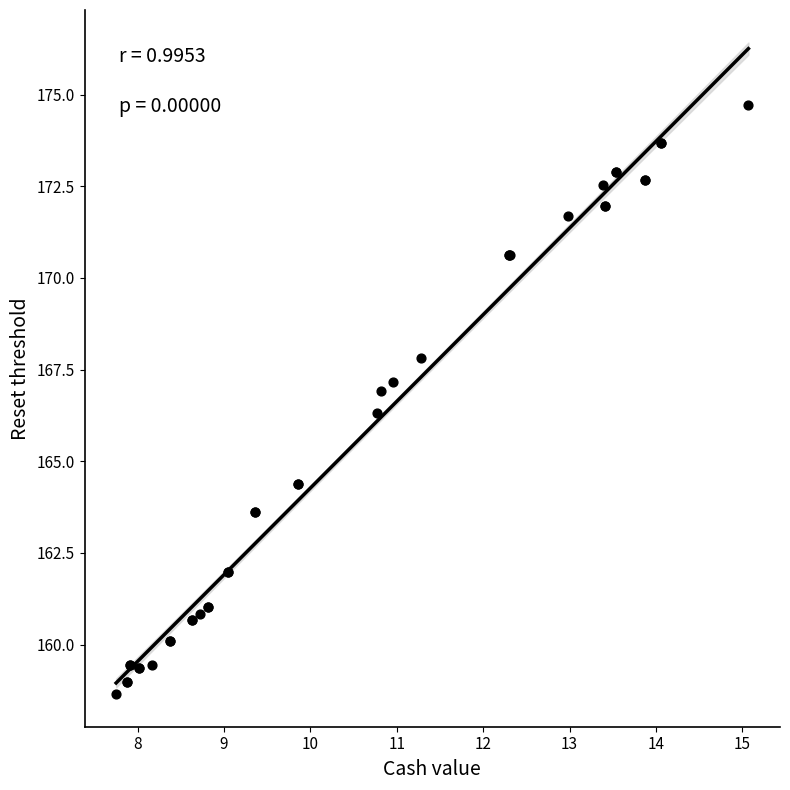

What Y value in the scatter plot is closest to 166?

166.3